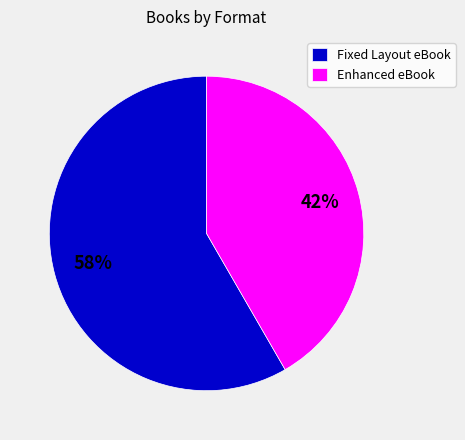

How many slices are in this pie chart?

2